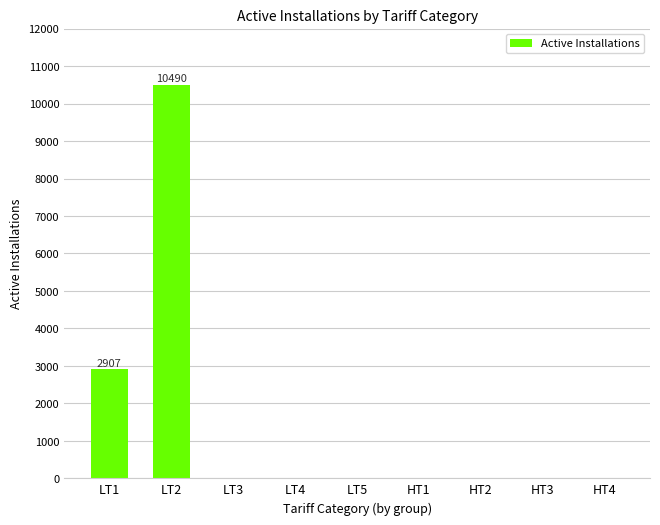

Count the number of data series in this chart.

1